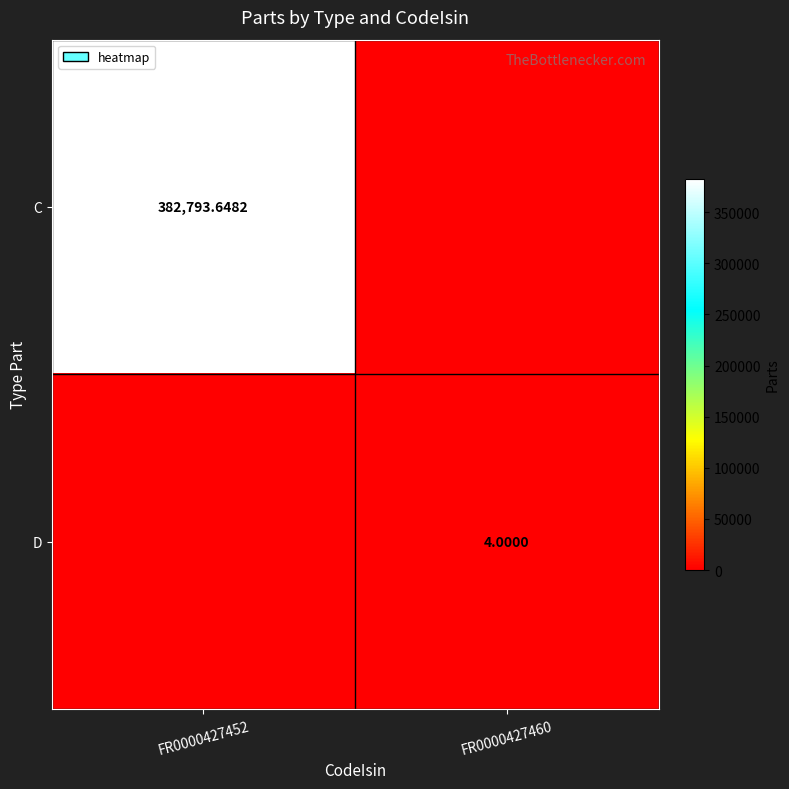

Is the value of C at FR0000427460 greater than the value of D at FR0000427460?

No